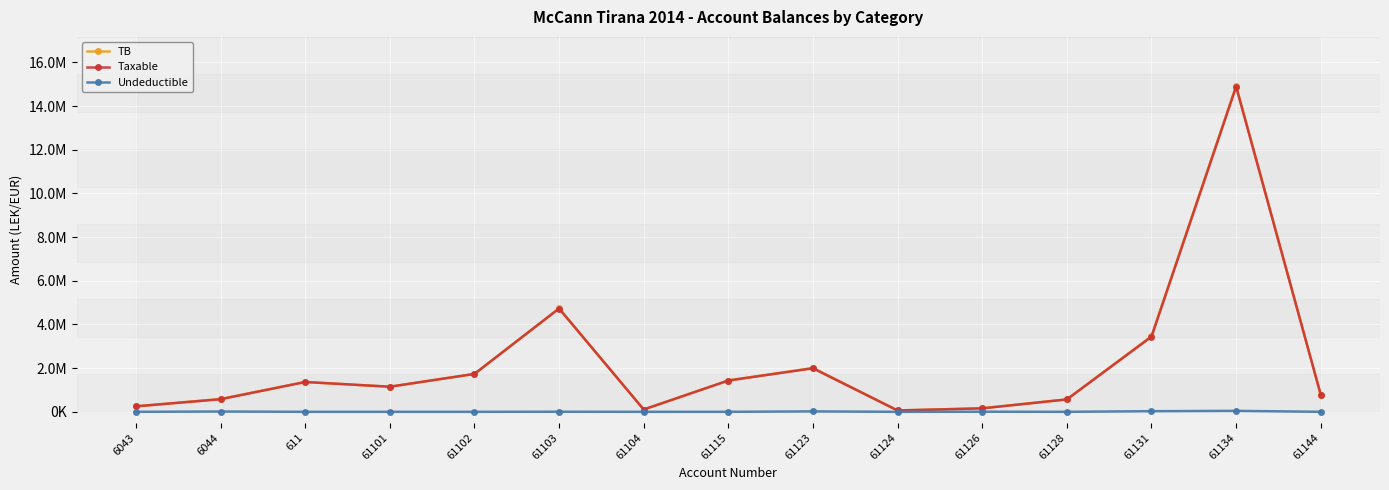

True or false: TB and Taxable cross at least once.

False